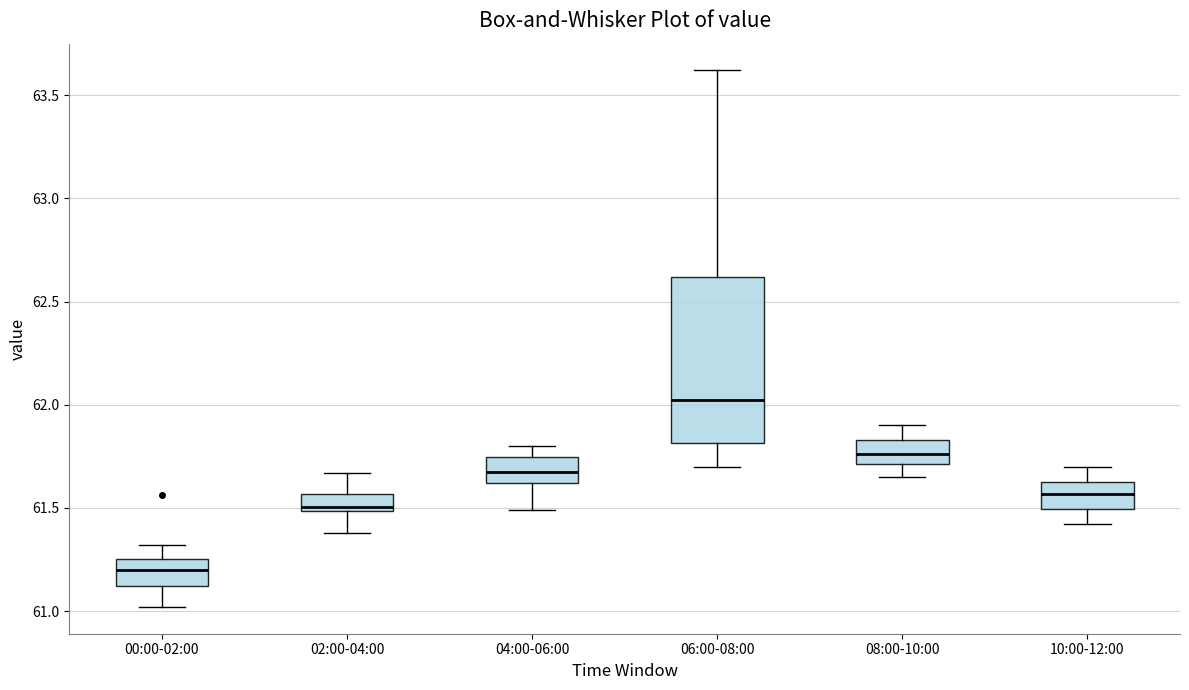

Where is the upper edge of the box for 10:00-12:00 on the y-axis? The values are not printed on the chart, so give them approximately, as read against the axis.

61.65